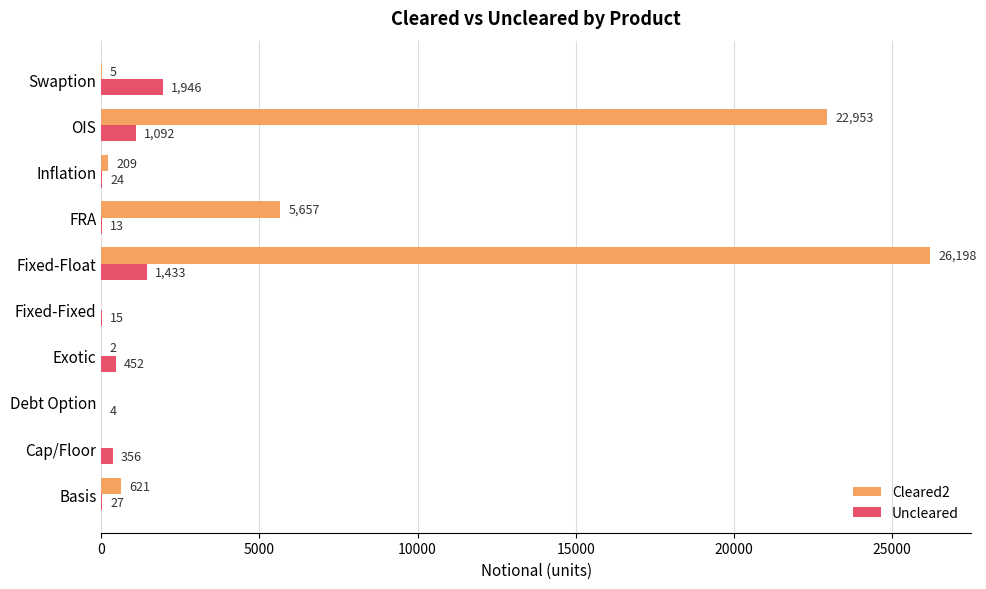

How many series are shown in this chart?

2